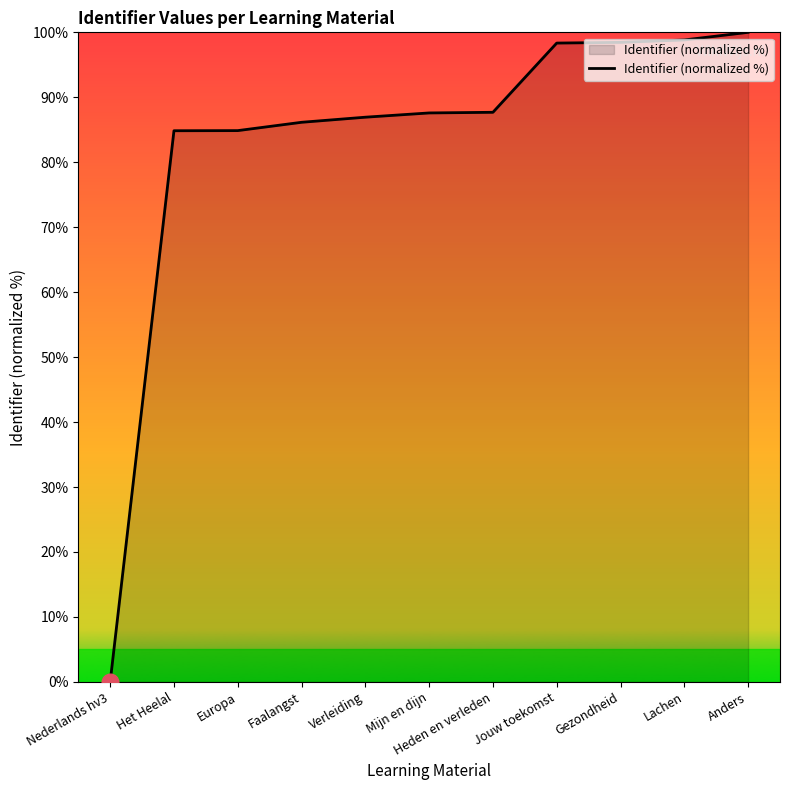

What is the difference between the maximum and minimum values?

100.0